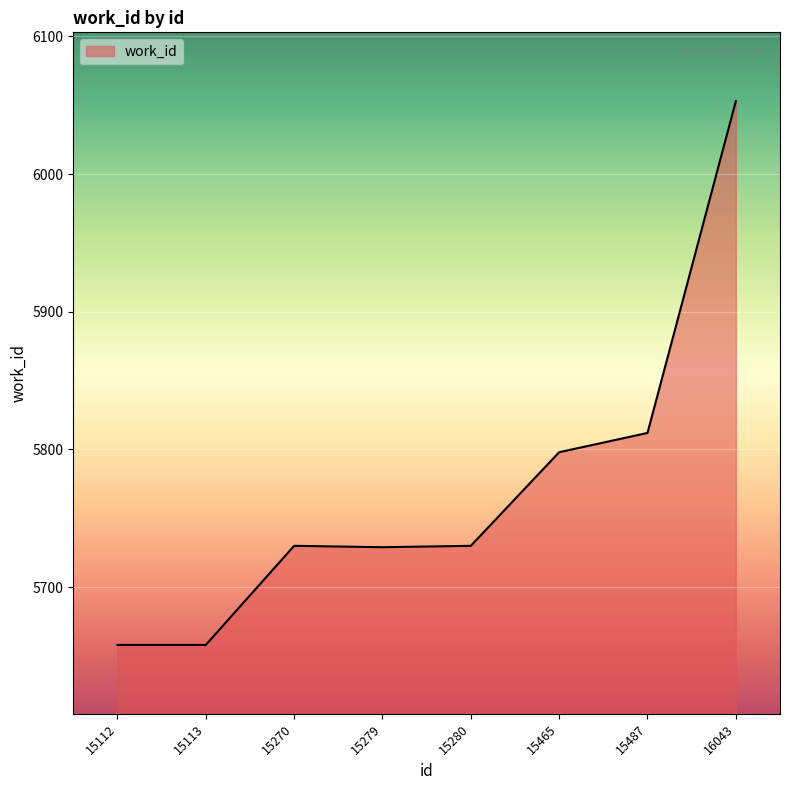

What is the approximate value at 15279?

5729